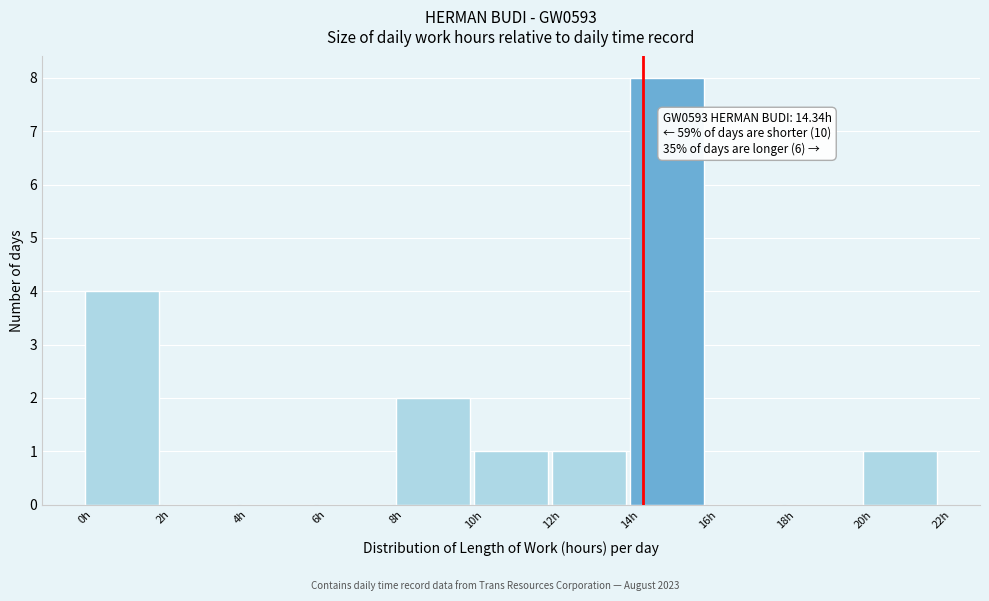

Over which range of the x-axis is the bar tallest?

14 to 16